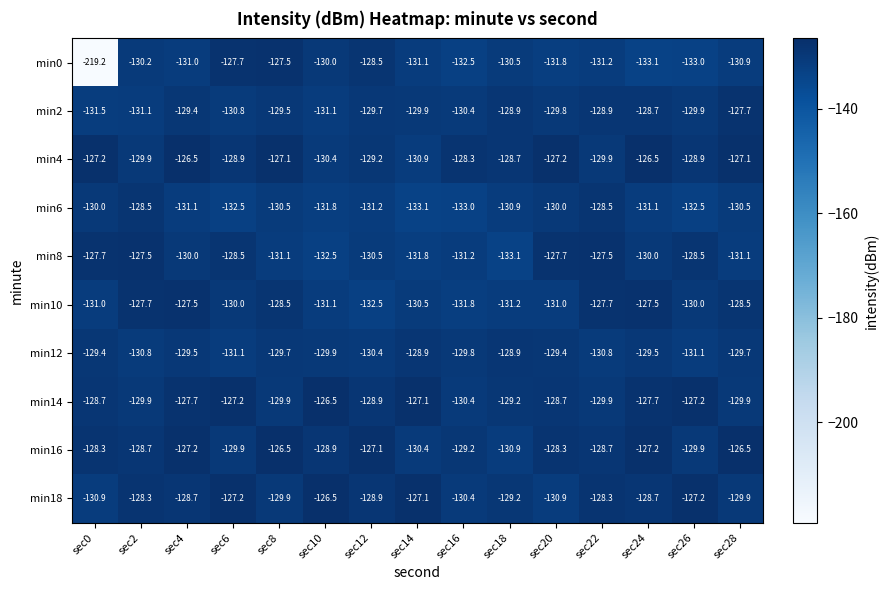

Read the min10 value at sec2.

-127.7